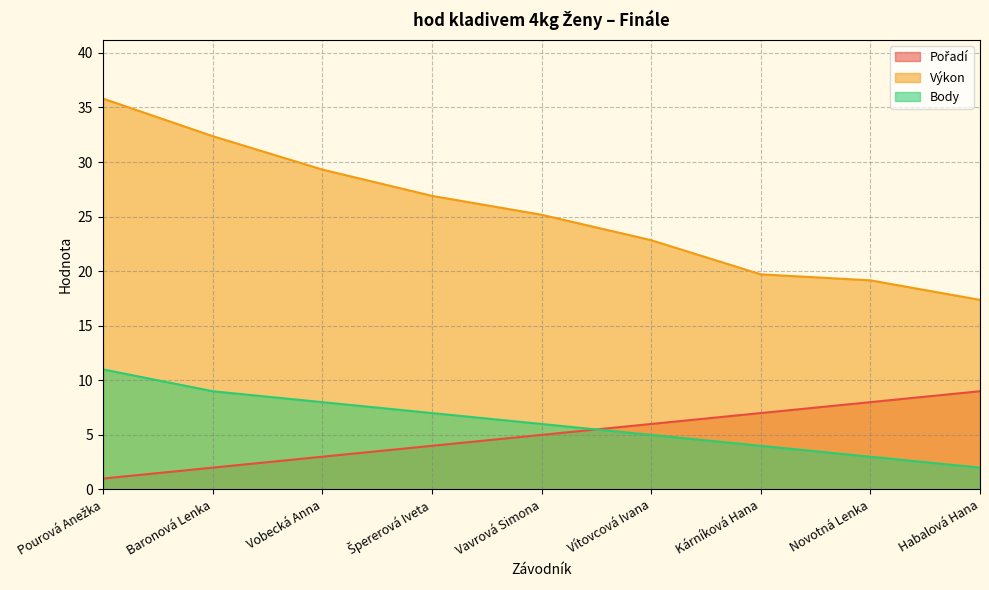

Reading left to right, what are all the values shown in this chart?

Pořadí: Pourová Anežka=1.0	Baronová Lenka=2.0	Vobecká Anna=3.0	Špererová Iveta=4.0	Vavrová Simona=5.0	Vítovcová Ivana=6.0	Kárníková Hana=7.0	Novotná Lenka=8.0	Habalová Hana=9.0
Výkon: Pourová Anežka=35.8	Baronová Lenka=32.4	Vobecká Anna=29.3	Špererová Iveta=26.9	Vavrová Simona=25.2	Vítovcová Ivana=22.8	Kárníková Hana=19.7	Novotná Lenka=19.2	Habalová Hana=17.4
Body: Pourová Anežka=11.0	Baronová Lenka=9.0	Vobecká Anna=8.0	Špererová Iveta=7.0	Vavrová Simona=6.0	Vítovcová Ivana=5.0	Kárníková Hana=4.0	Novotná Lenka=3.0	Habalová Hana=2.0